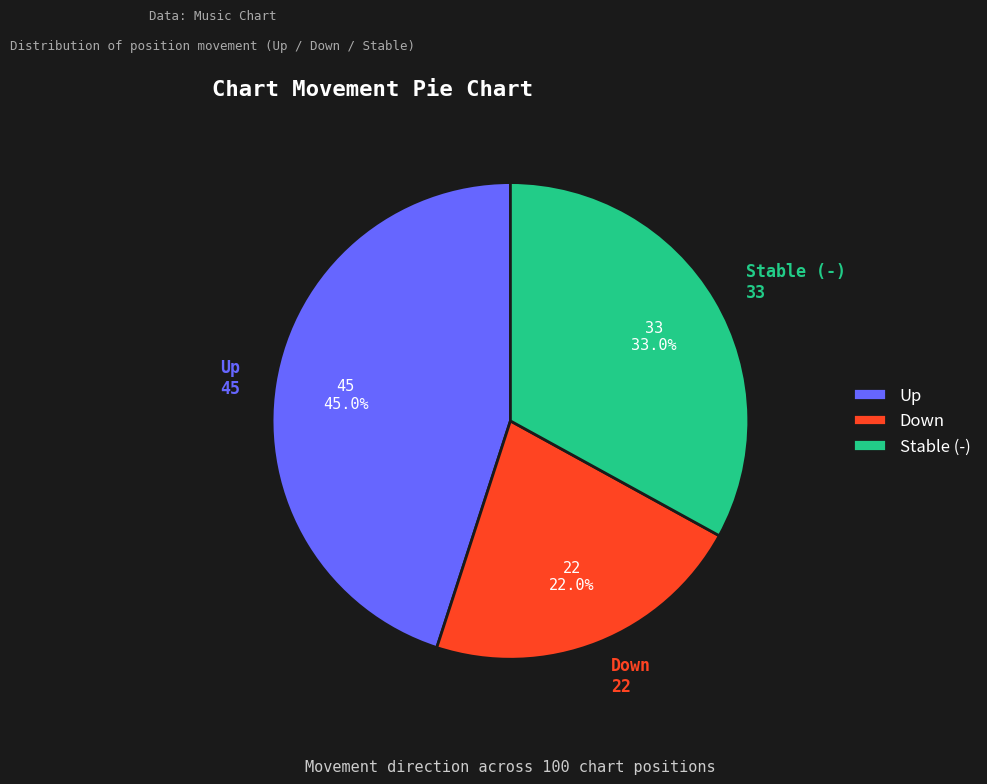

Is there a majority slice in this chart?

No